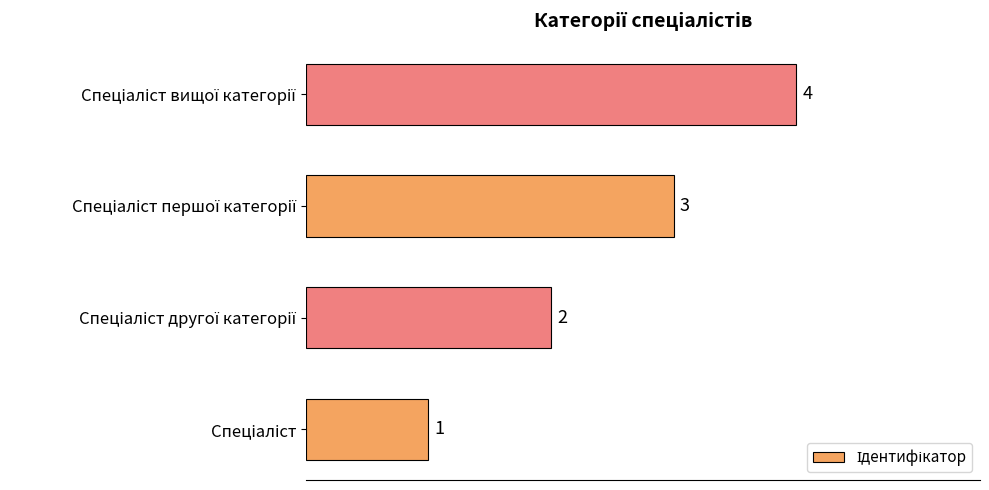

What is the sum of all values?

10